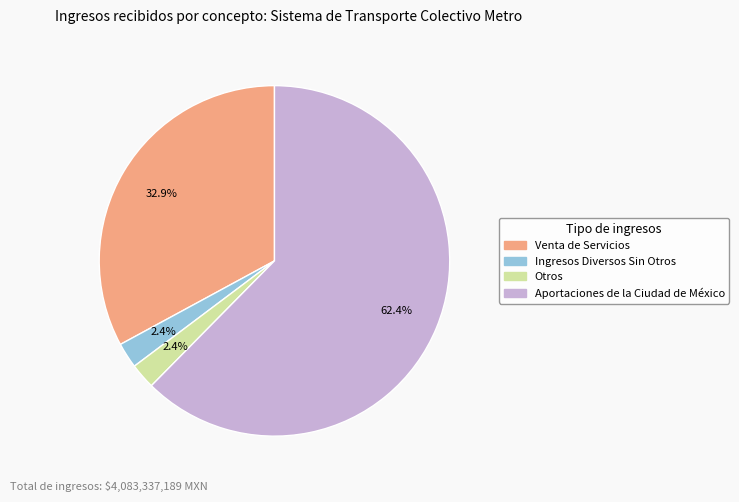

What portion of the pie excludes Otros?

97.6%